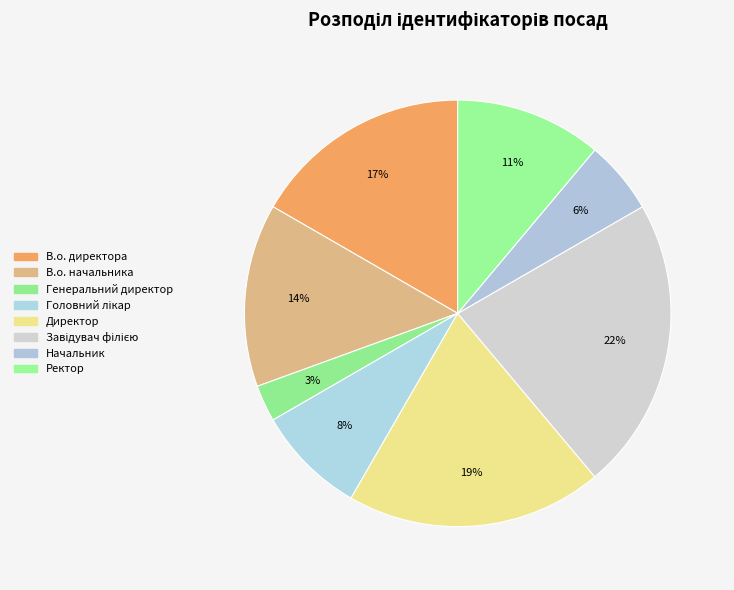

How much of the chart is everything except Ректор?

88.9%